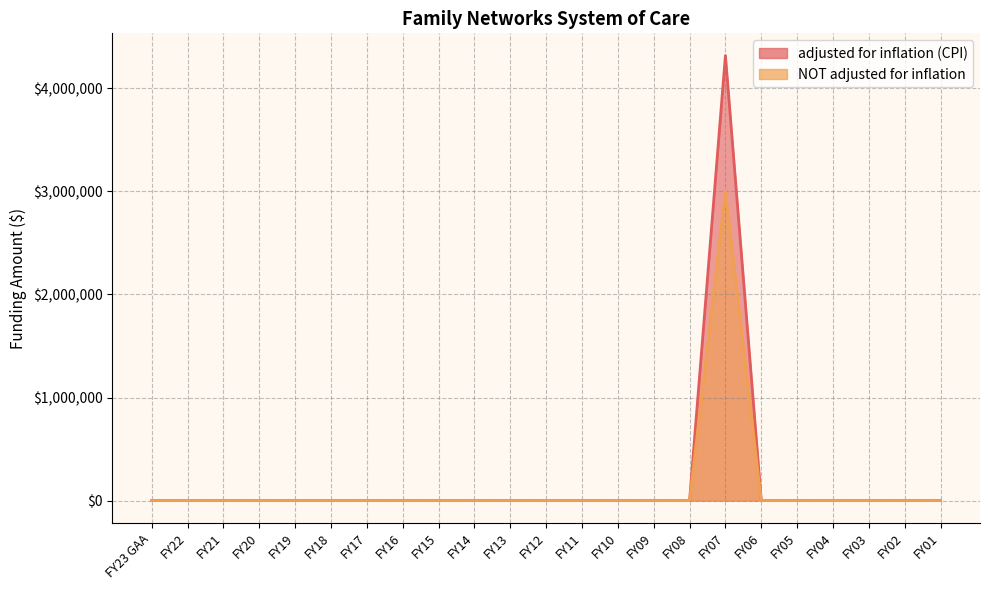

What are all the series names shown in the legend?

adjusted for inflation (CPI), NOT adjusted for inflation